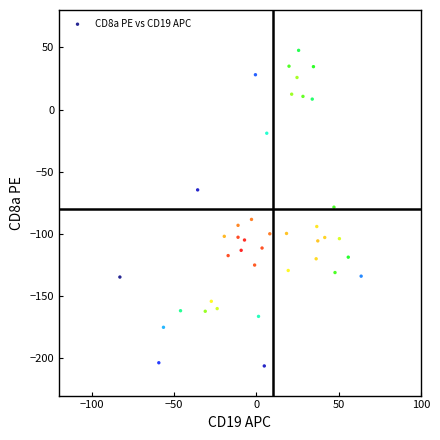

What is the range of X values (max minus min)?

146.7